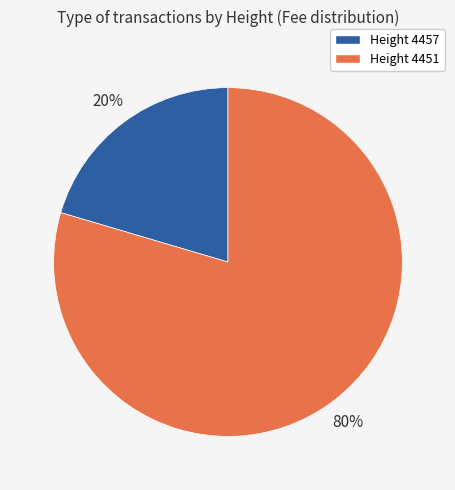

To the nearest percent, what is the average slice percentage?

50%